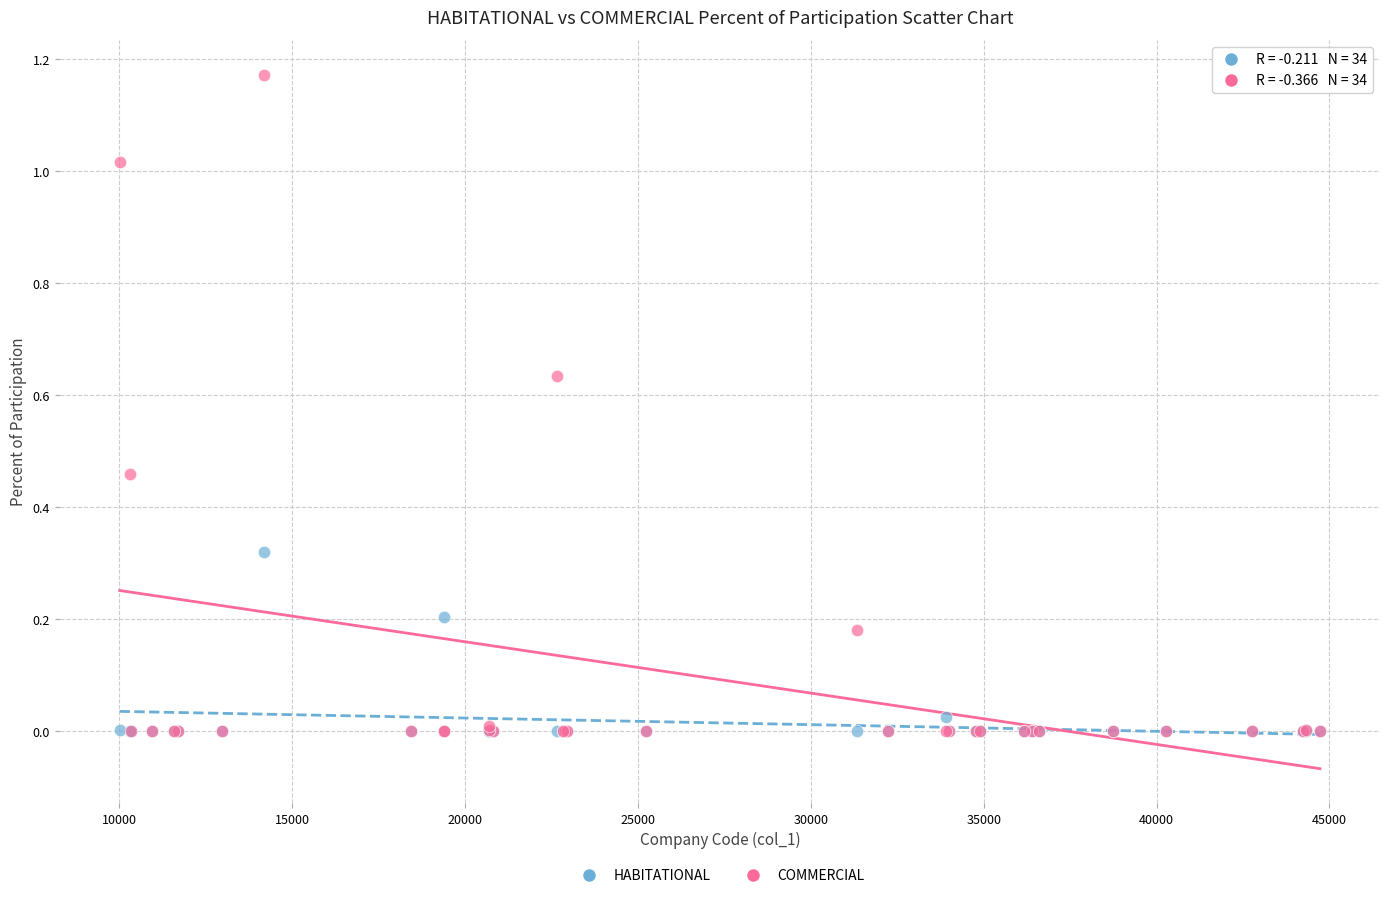

What are all the series names shown in the legend?

HABITATIONAL, COMMERCIAL